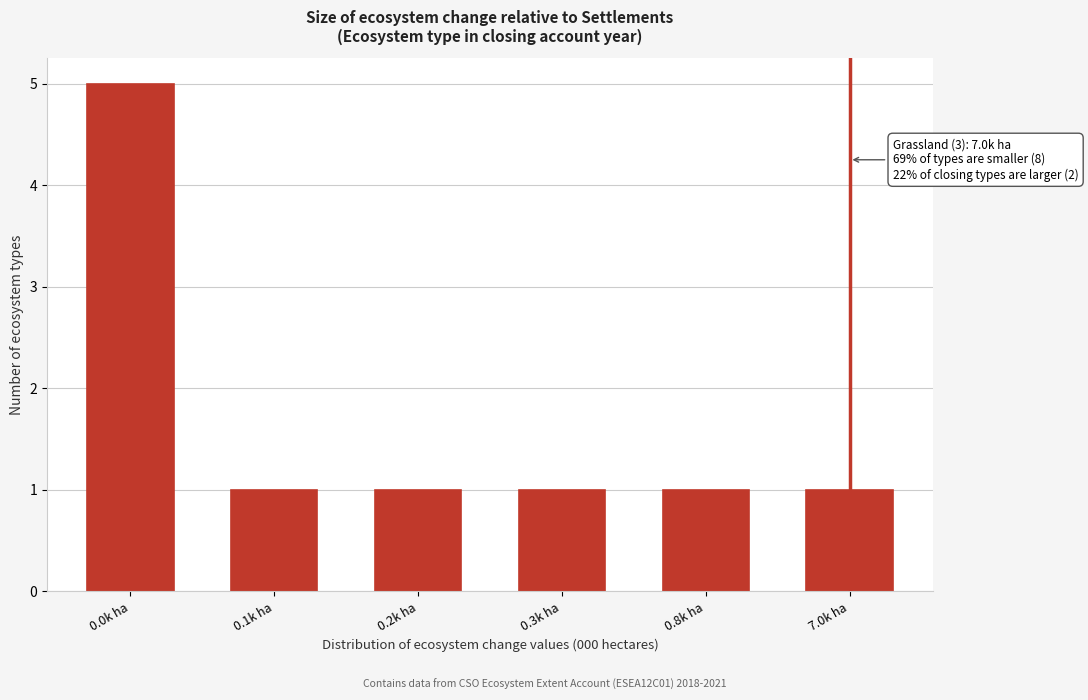

Reading left to right, what are all the values shown in this chart?

5	1	1	1	1	1